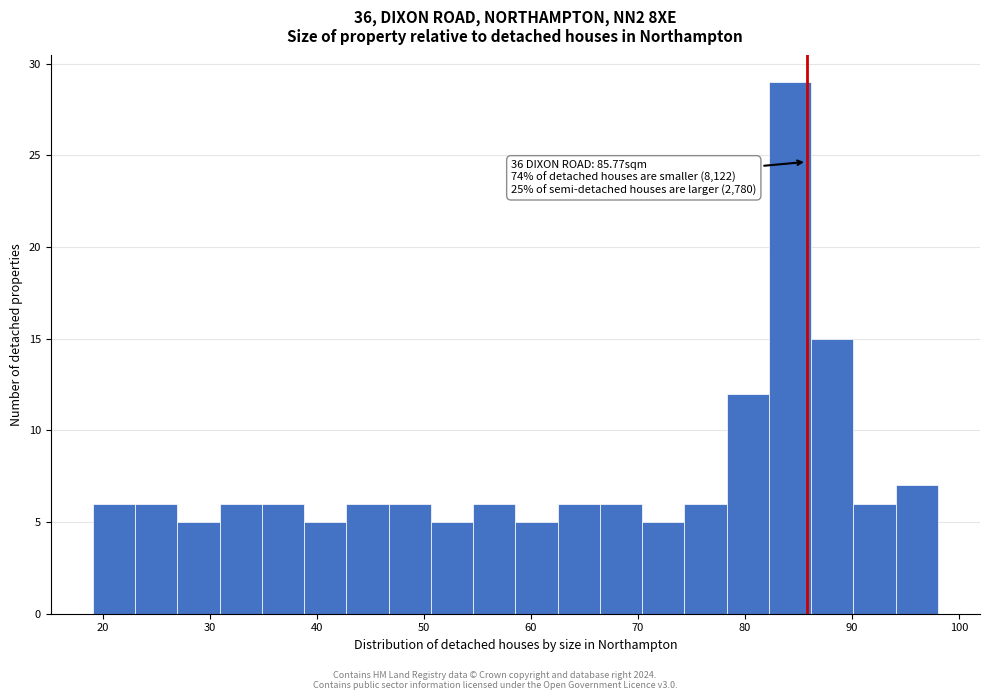

Around what value on the x-axis is the tallest bar? Give the approximate position of its centre, as read against the axis.

84